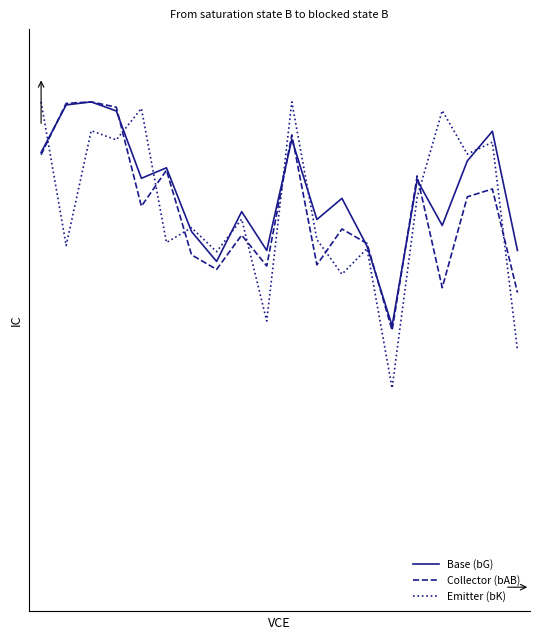

Does the chart have visible grid lines?

No